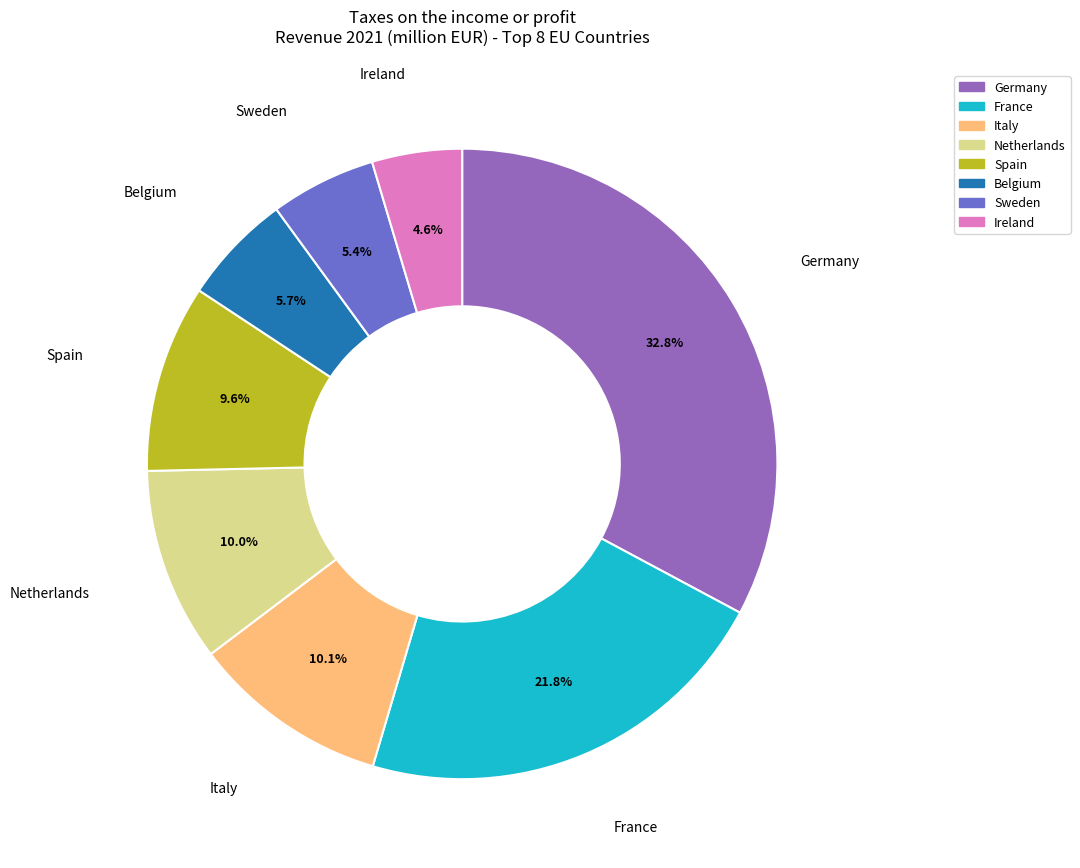

Does any single category account for the majority?

No